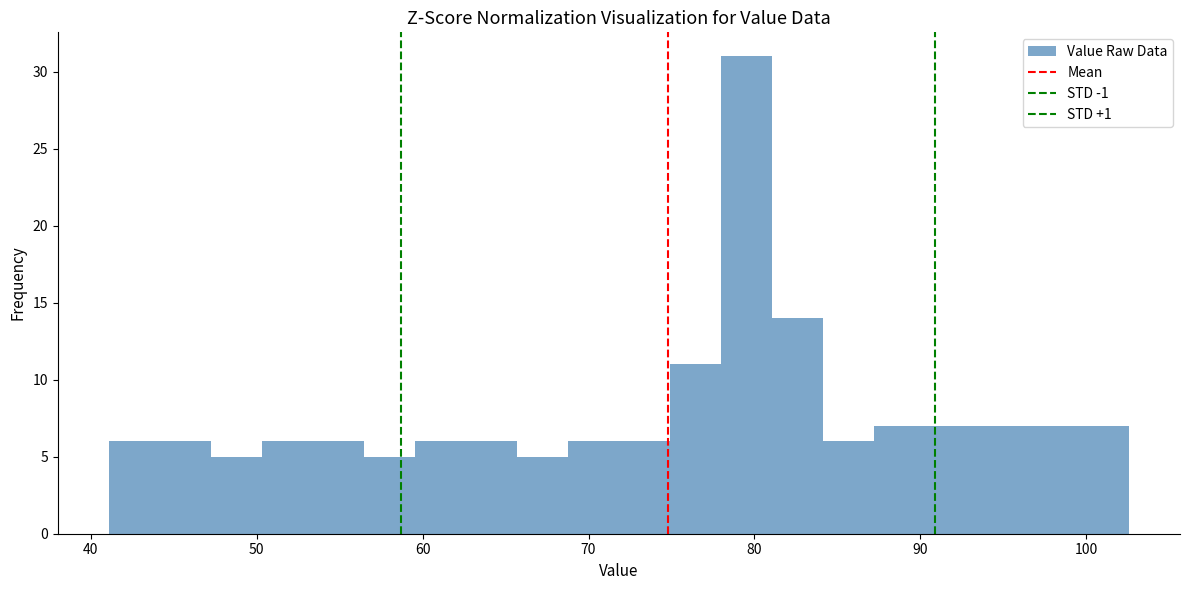

Read against the x-axis, roughly where is the centre of the tallest bar?

80